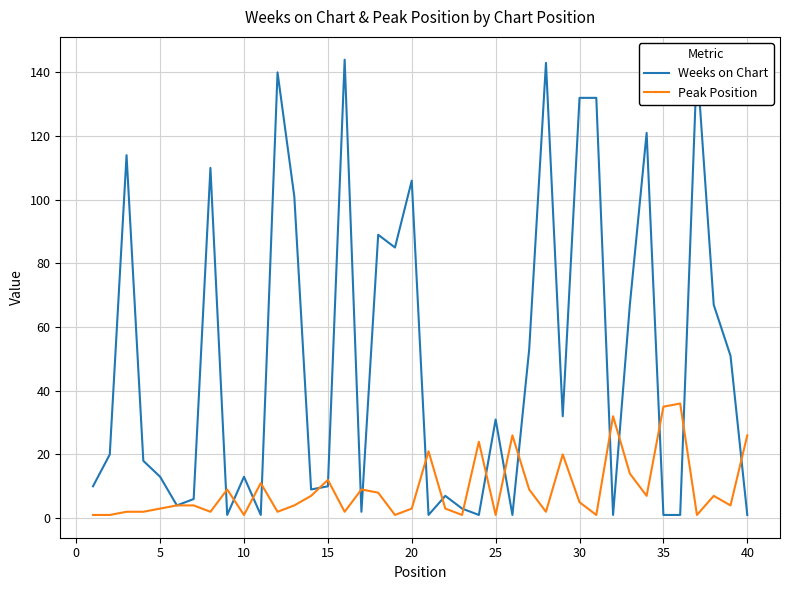

What is the maximum value shown in the chart?

144